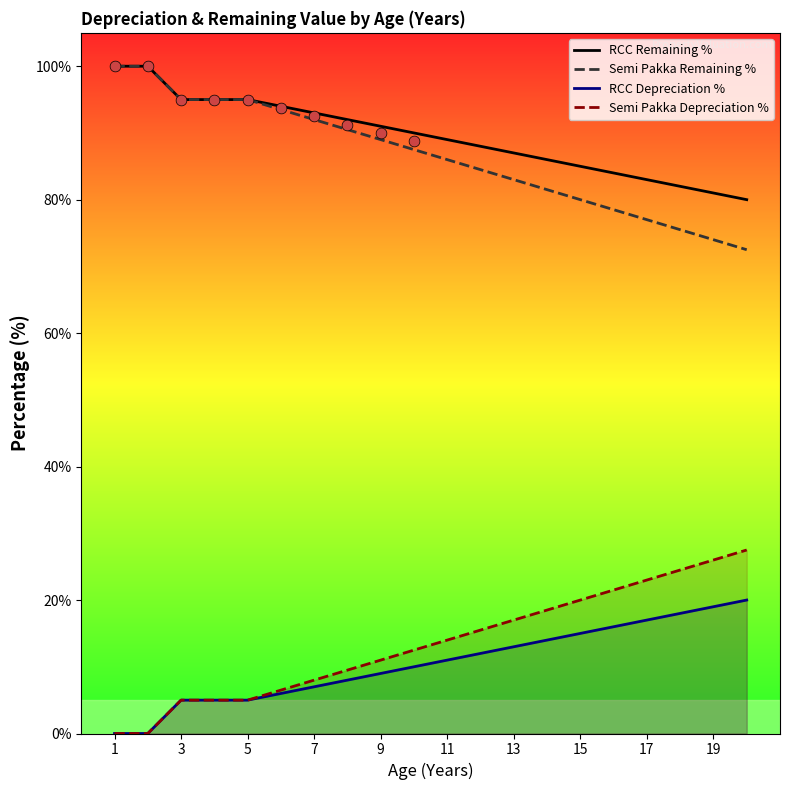

Is the value of RCC Depreciation % at 15 greater than the value of Semi Pakka Depreciation % at 7?

Yes